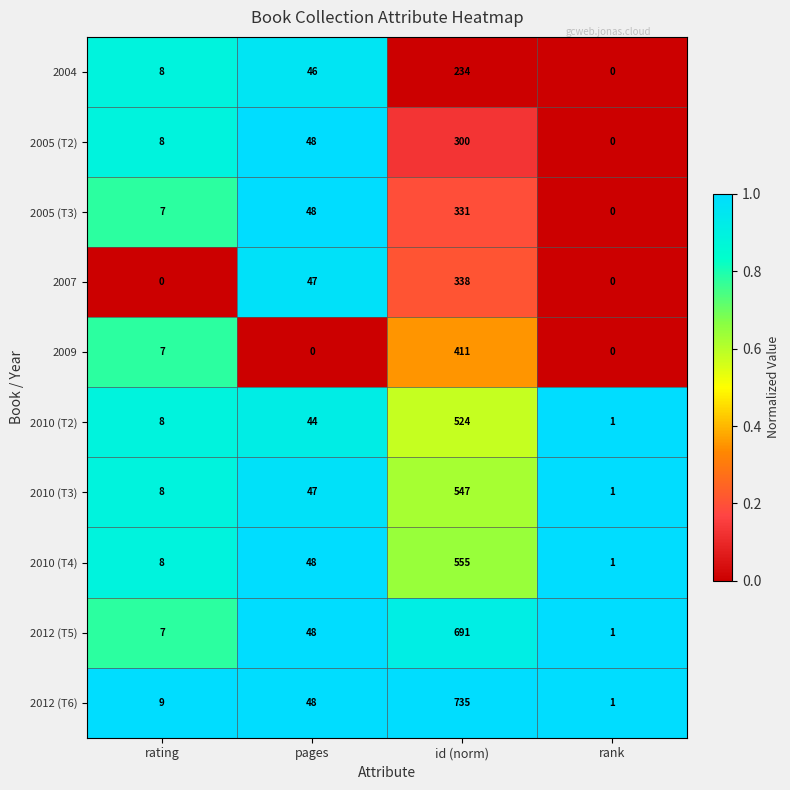

At which label is 2010 (T2) closest to 262?

pages